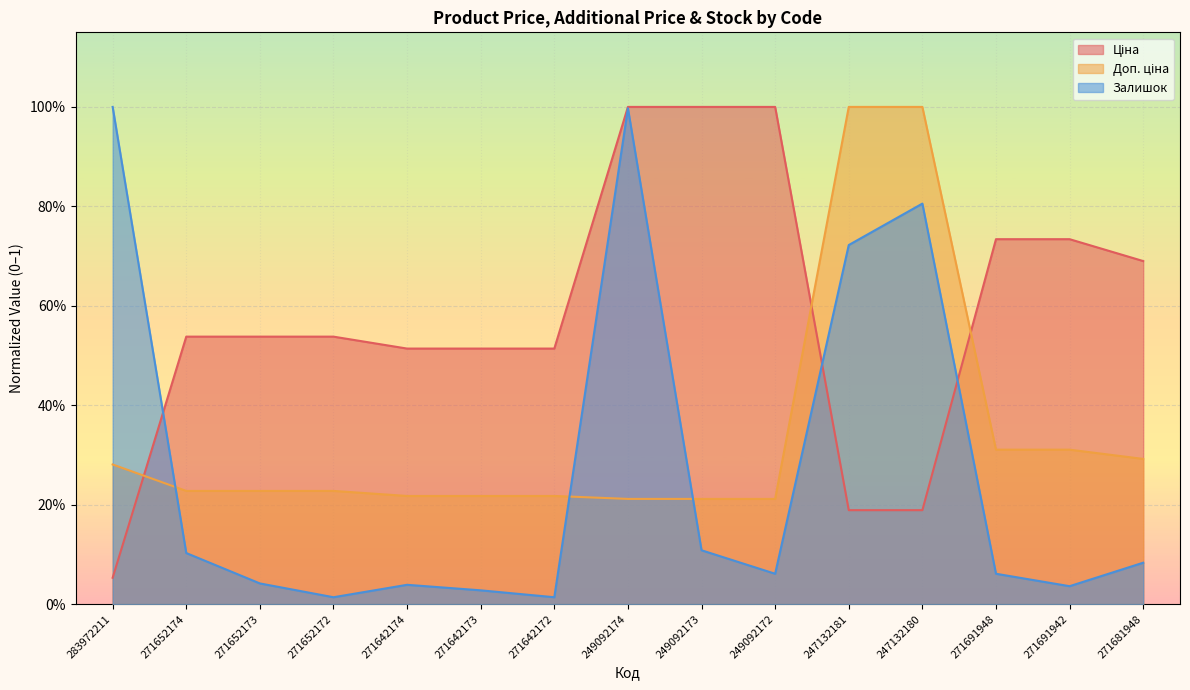

What is the sum of the Доп. ціна values at 271691942 and 249092172?

0.5